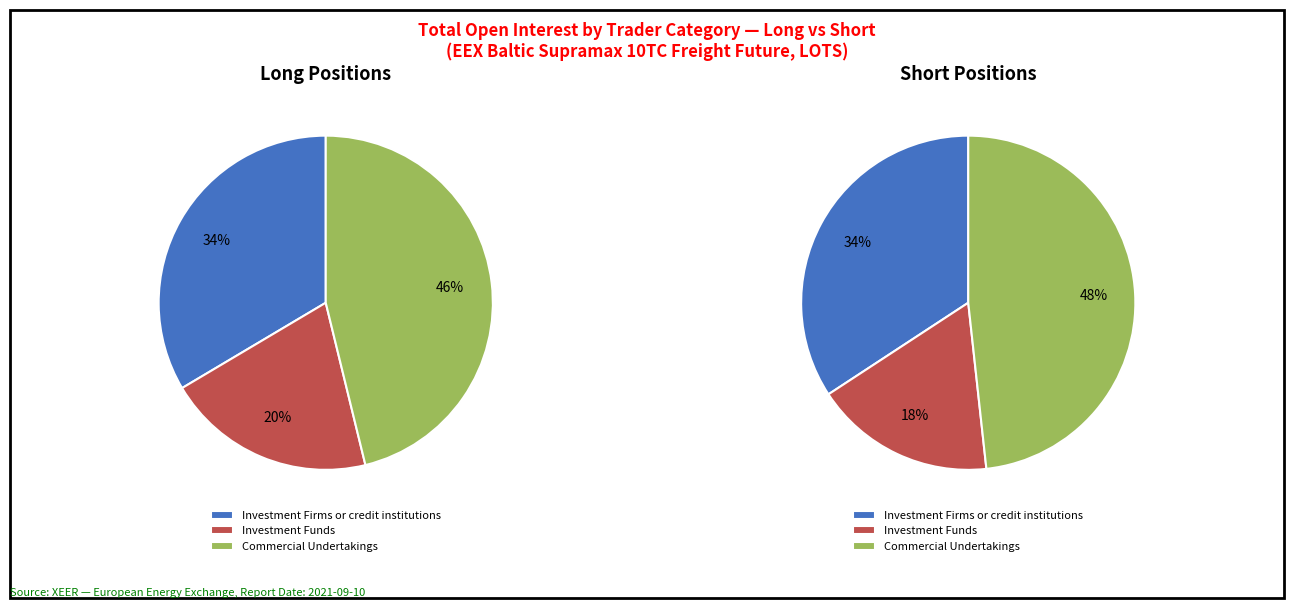

True or false: Operators with compliance obligations accounts for 13% of the total.

False